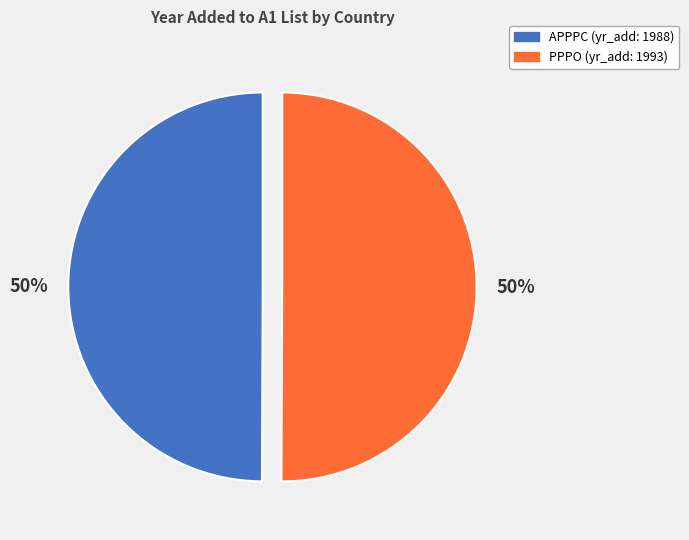

How many segments does this pie chart have?

2